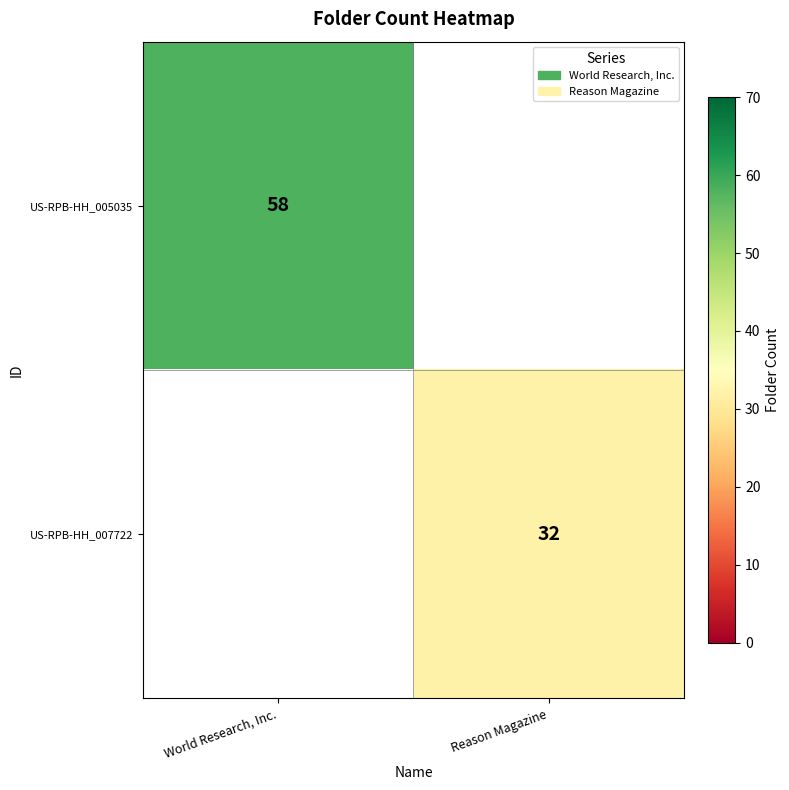

Count the number of categories in the chart.

2